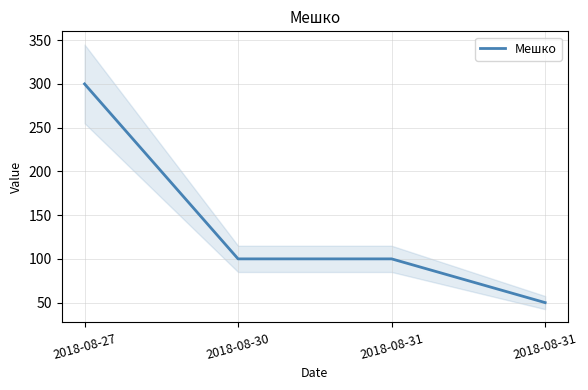

Where does the data first go above 100?

2018-08-27